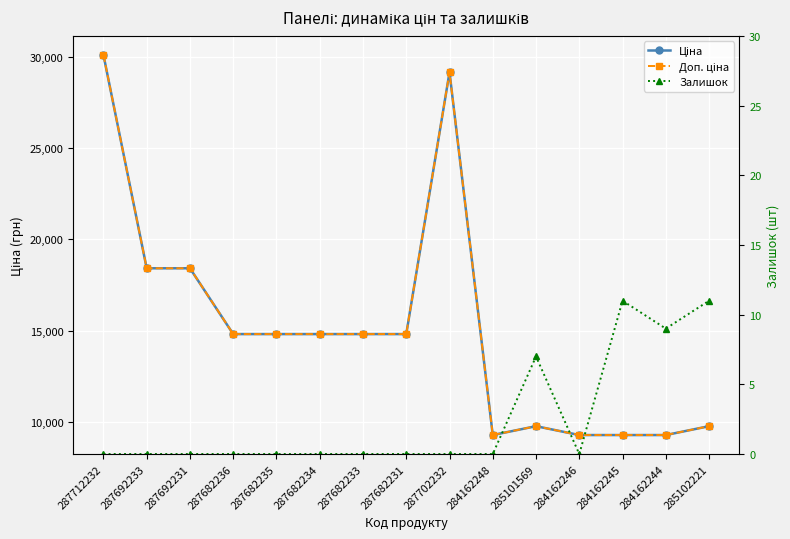

Reading left to right, extract all data points from this chart.

Ціна: 30102.8	18420.9	18420.9	14817.6	14817.6	14817.6	14817.6	14817.6	29152.3	9290.5	9775.5	9290.5	9290.5	9290.5	9775.5
Доп. ціна: 30102.8	18420.9	18420.9	14817.6	14817.6	14817.6	14817.6	14817.6	29152.3	9290.5	9775.5	9290.5	9290.5	9290.5	9775.5
Залишок: 0.0	0.0	0.0	0.0	0.0	0.0	0.0	0.0	0.0	0.0	7.0	0.0	11.0	9.0	11.0